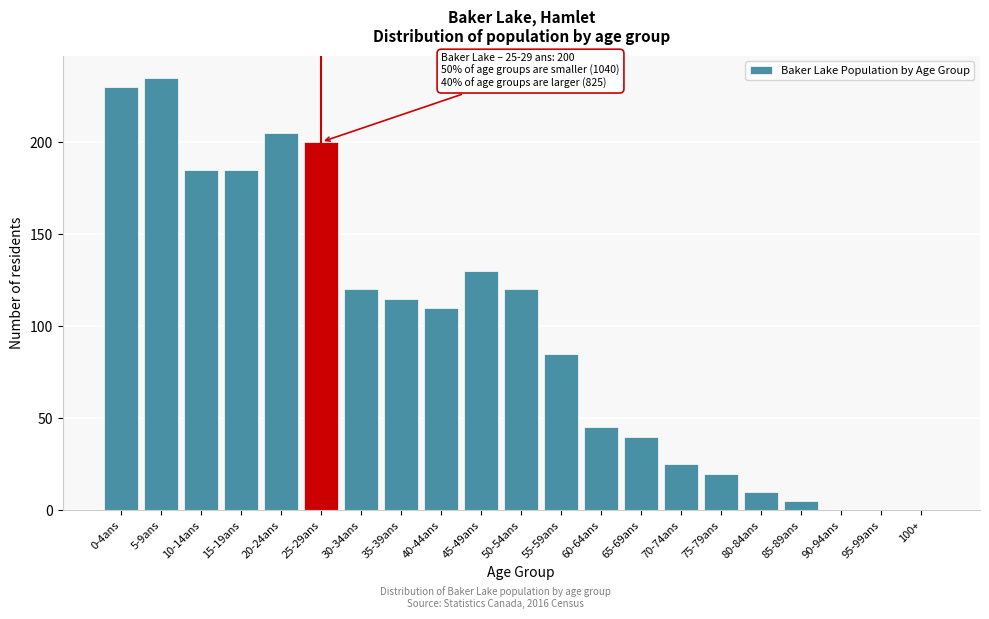

Reading left to right, extract all data points from this chart.

0-4ans=230	5-9ans=235	10-14ans=185	15-19ans=185	20-24ans=205	25-29ans=200	30-34ans=120	35-39ans=115	40-44ans=110	45-49ans=130	50-54ans=120	55-59ans=85	60-64ans=45	65-69ans=40	70-74ans=25	75-79ans=20	80-84ans=10	85-89ans=5	90-94ans=0	95-99ans=0	100+=0